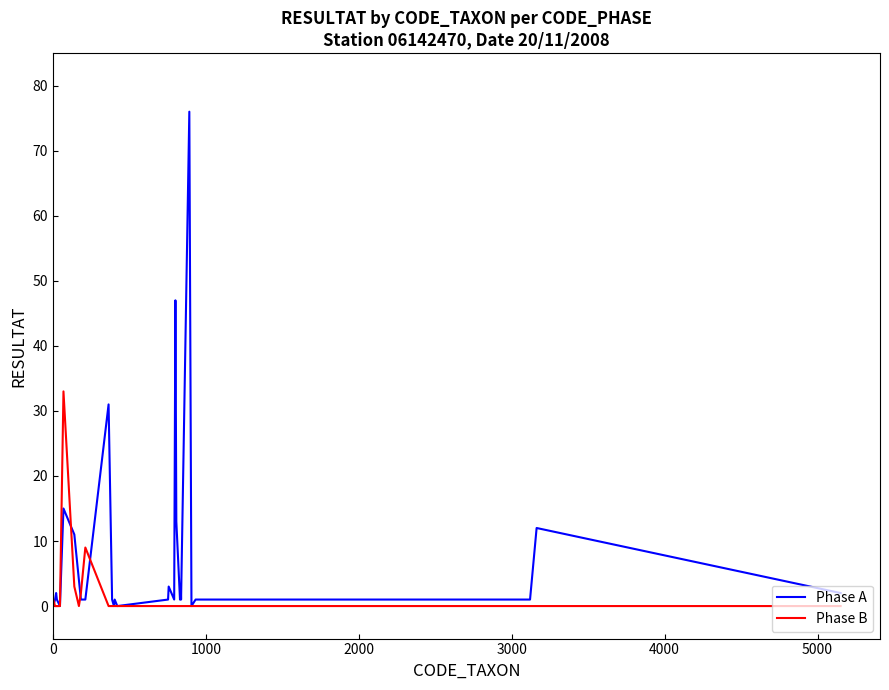

What is the maximum value for Phase B?

33